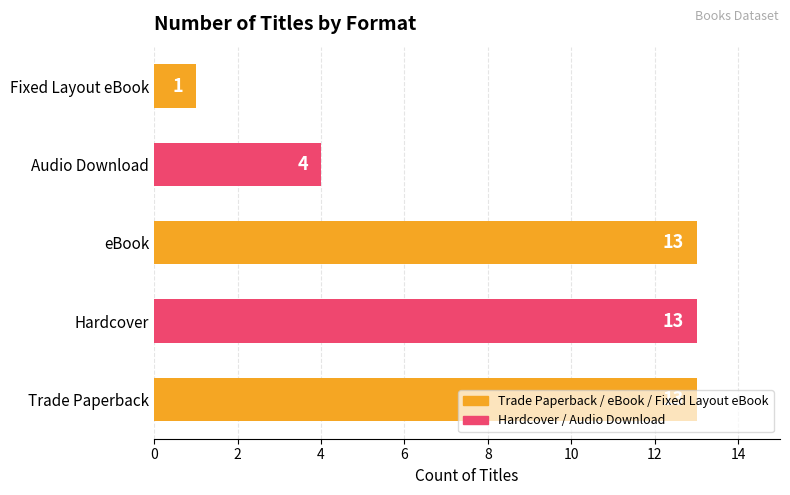

What is the change in value from eBook to Audio Download?

-9